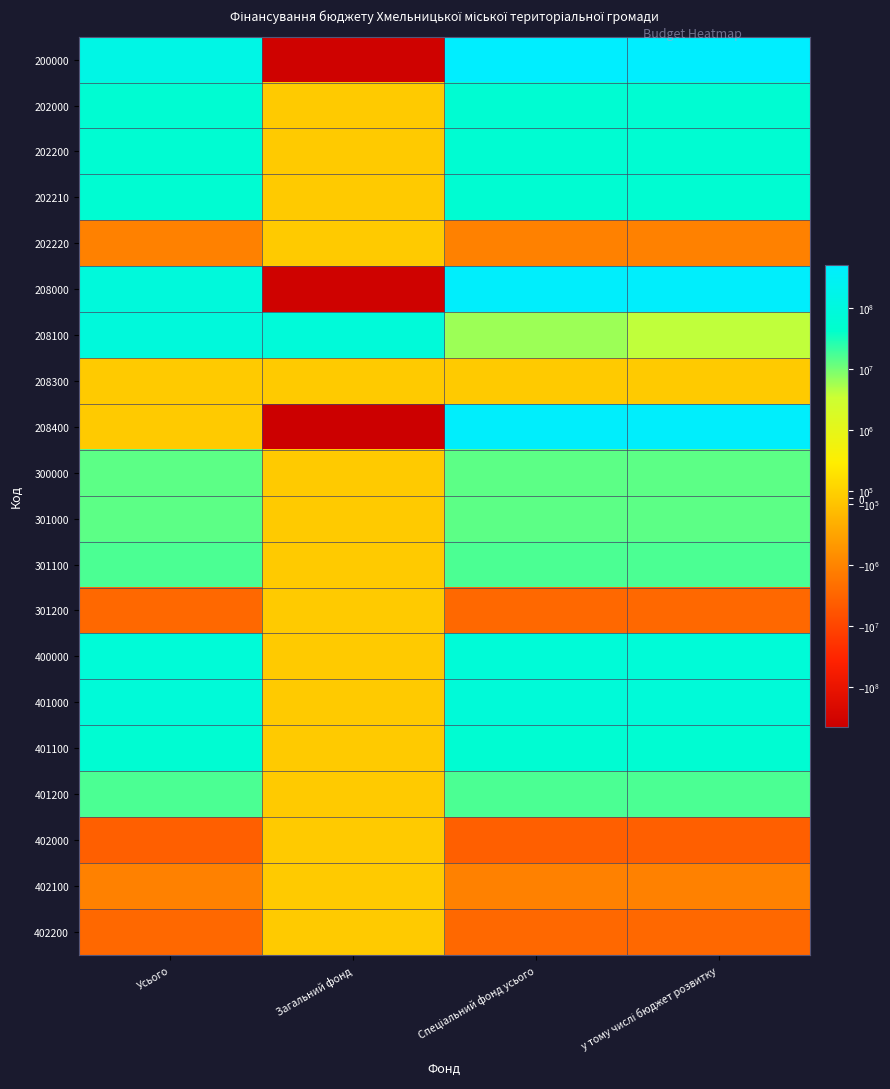

What is the total value across all series at Спеціальний фонд усього?

1867135691.0